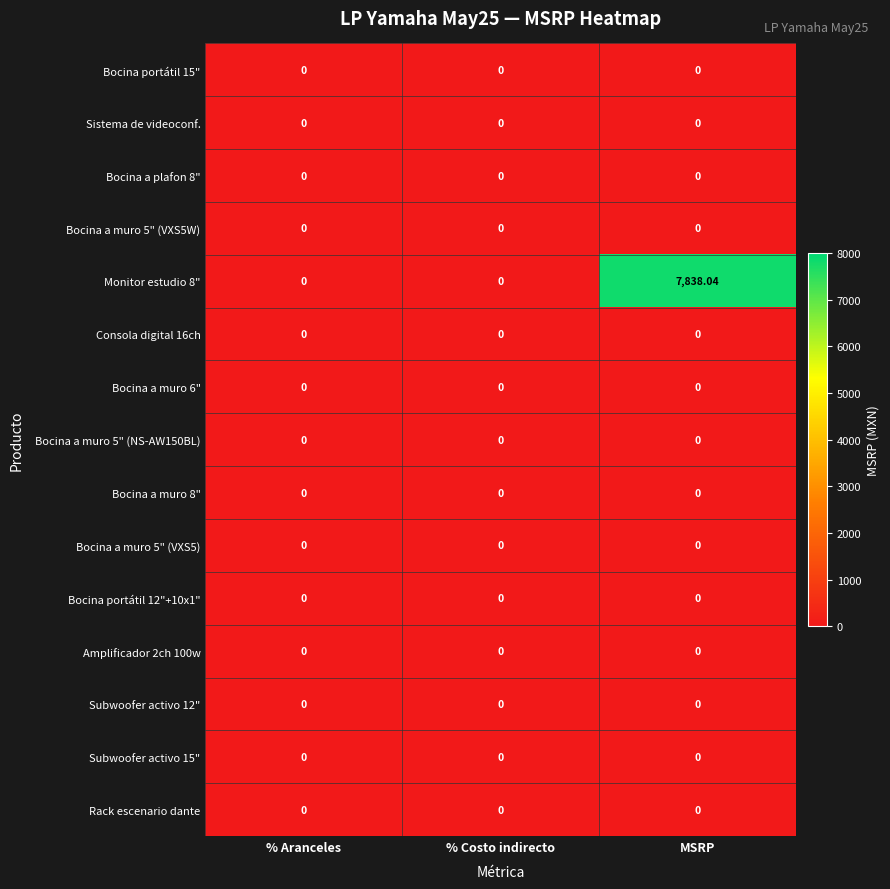

Which category has the highest value across all series?

MSRP